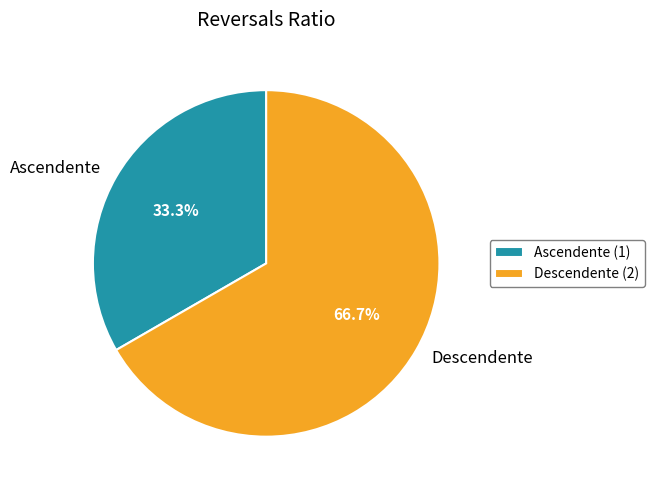

Is there a majority slice in this chart?

Yes